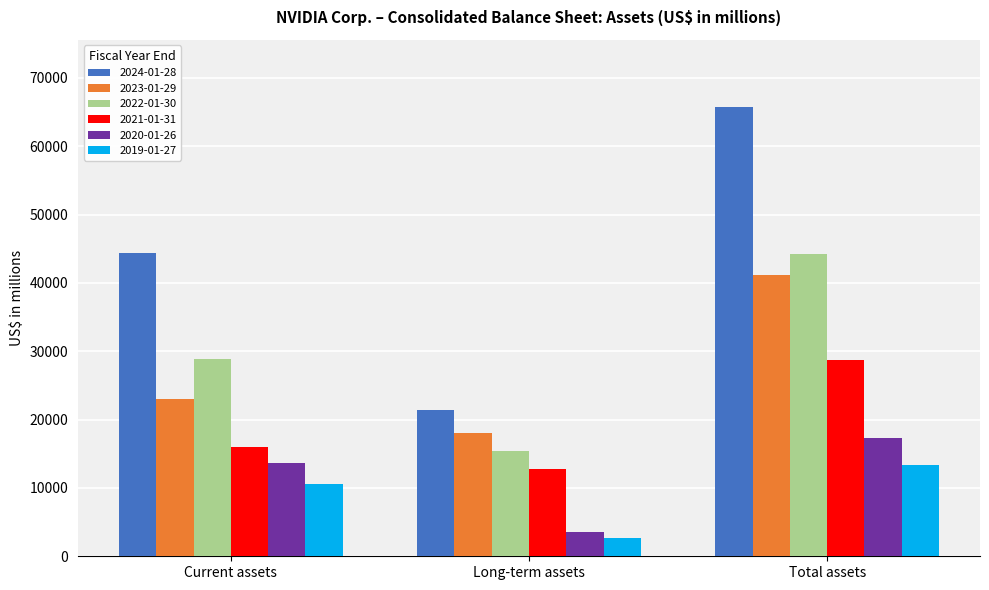

The 2021-01-31 series shows 28791 at Total assets. True or false?

True